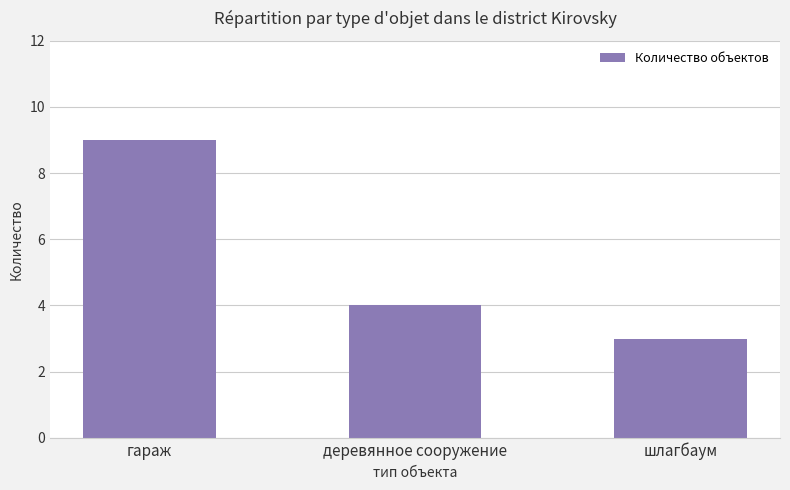

Count the values in the range 3 to 9.

3